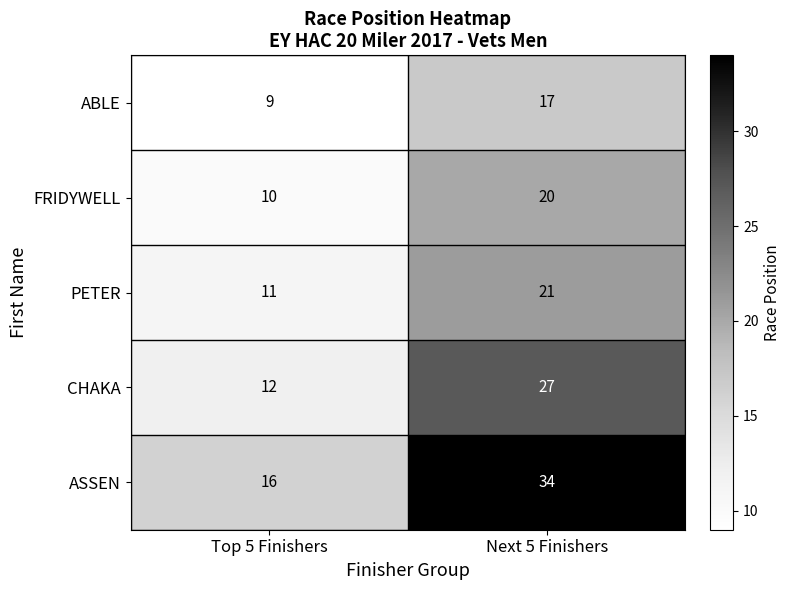

At which category is the sum across all series the highest?

Next 5 Finishers